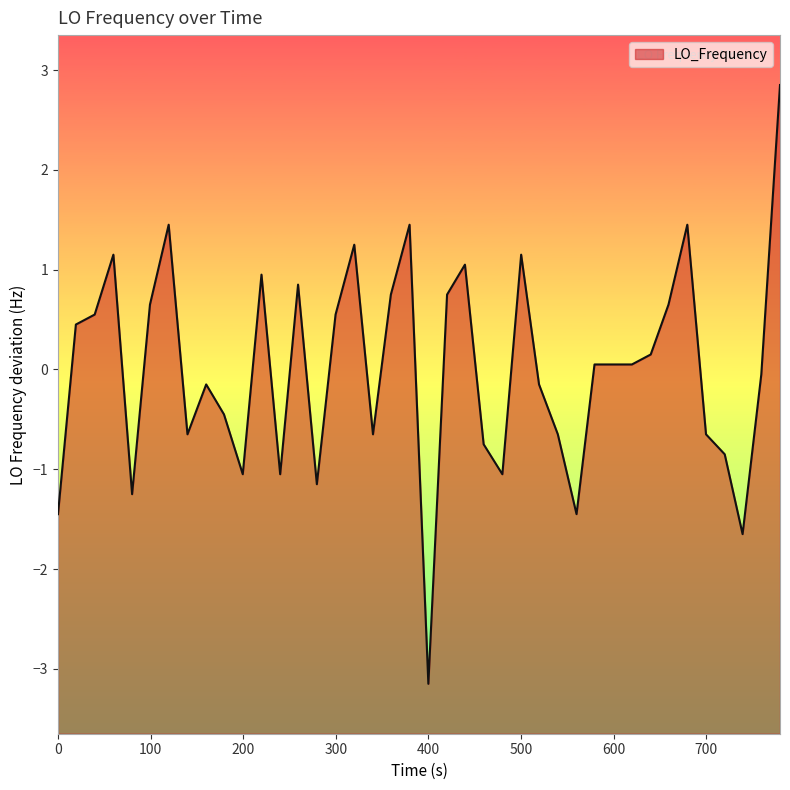

What is the greatest value displayed?

2.8